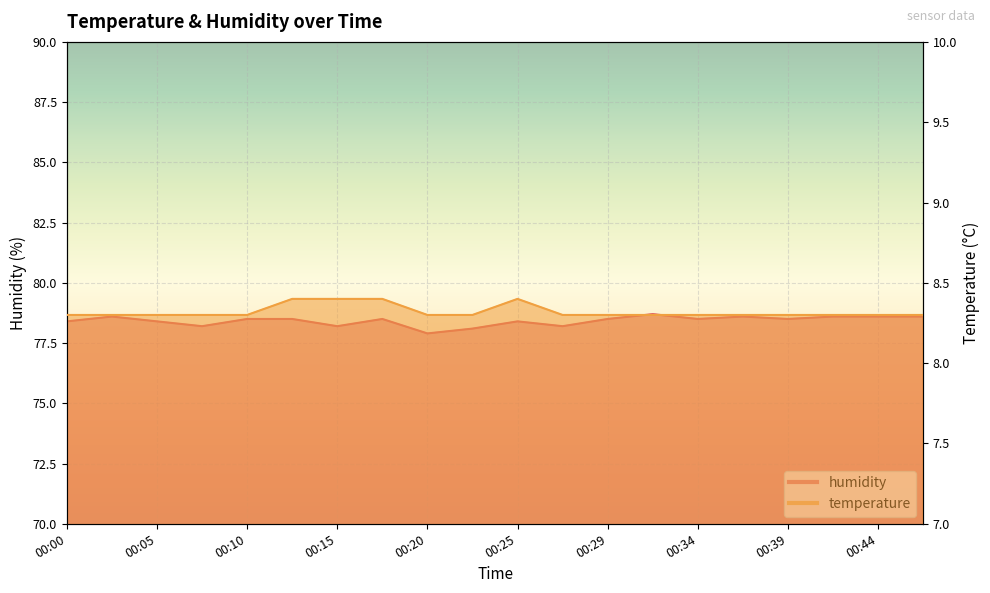

The temperature series shows 4.0 at 00:10. True or false?

False